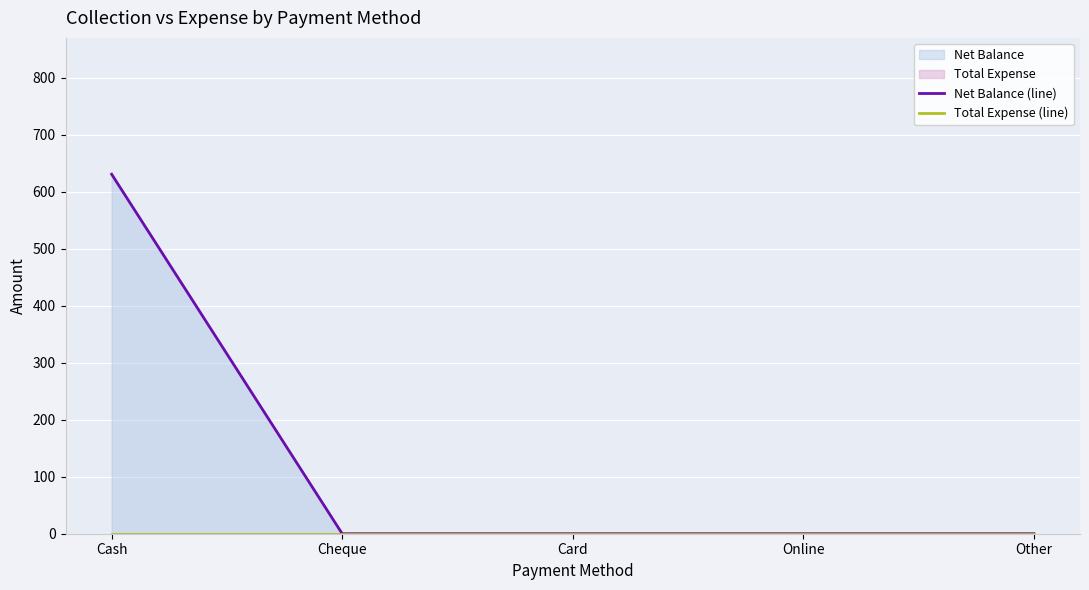

Rank the categories by Net Balance (line) value from highest to lowest.

Cash, Cheque, Card, Online, Other